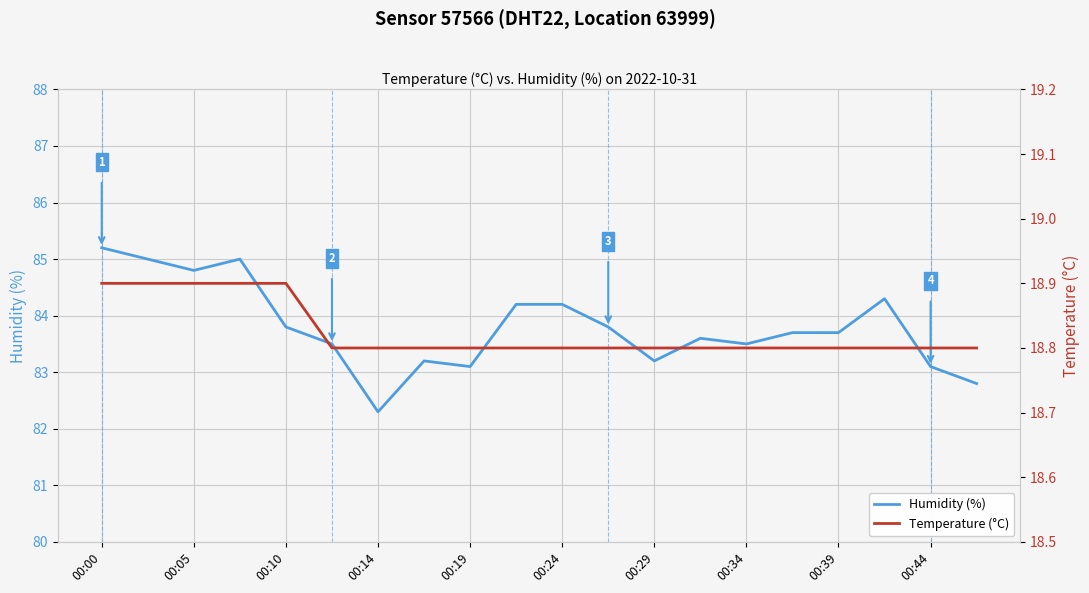

True or false: Humidity (%) has a value of 83.8 at 00:10.

True